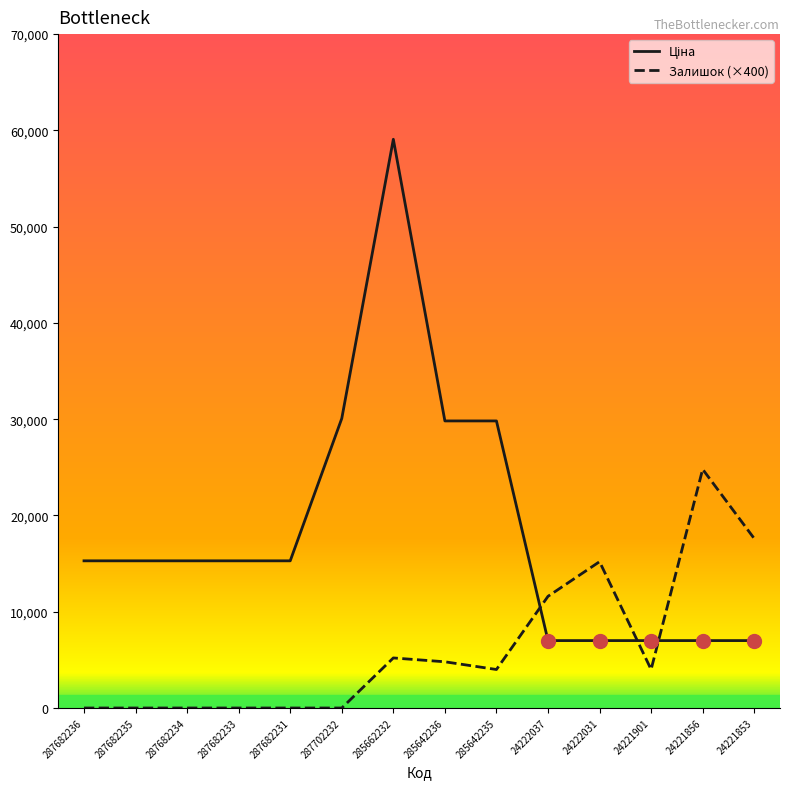

What is the maximum value shown in the chart?

59075.7